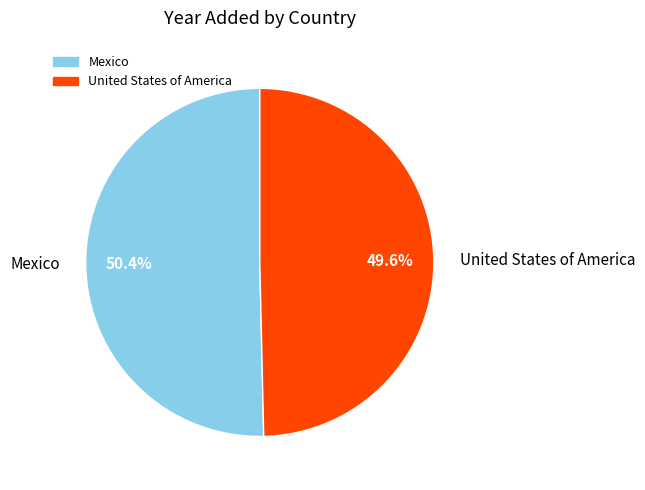

Which category accounts for the majority?

Mexico